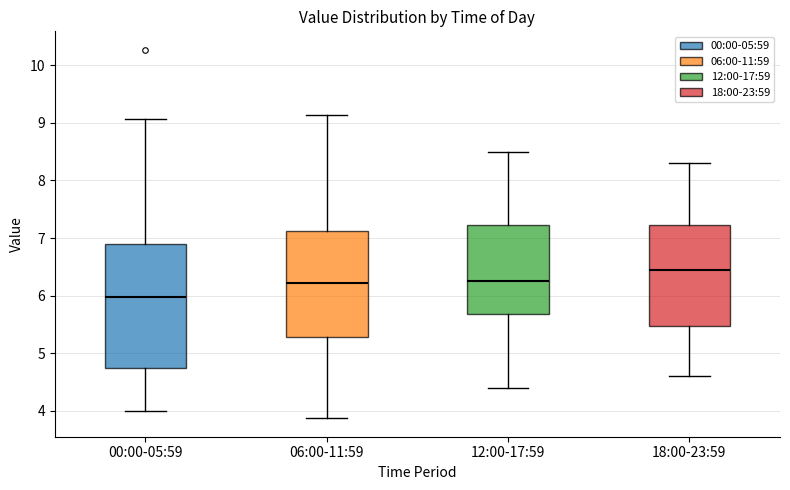

Which box's median line is the lowest?

00:00-05:59